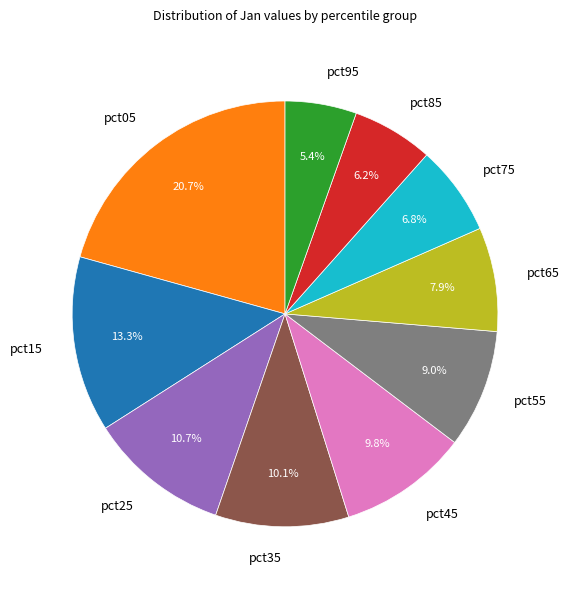

The pct85 slice represents 6% of the pie. True or false?

True